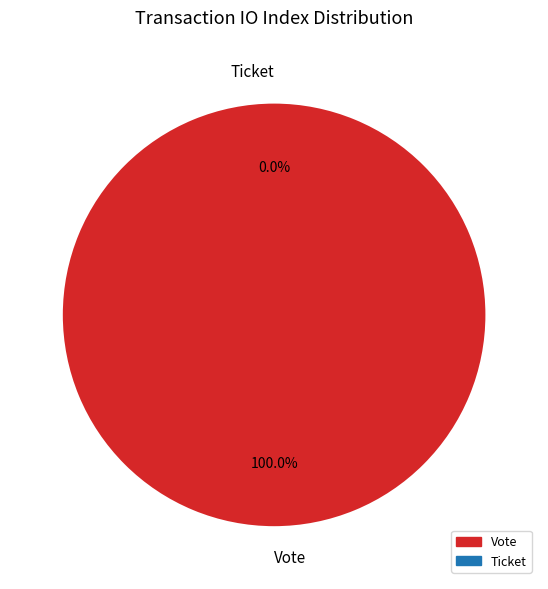

Count the number of slices in the pie.

2